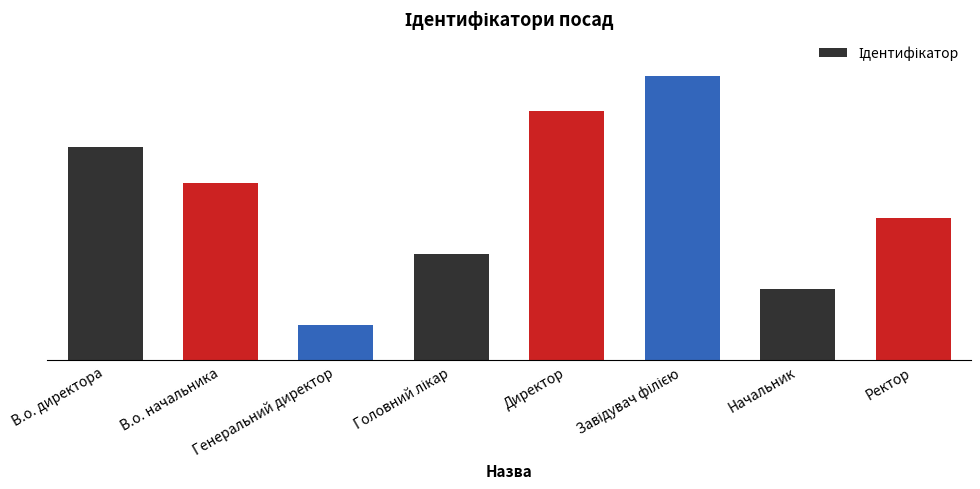

What is the maximum value shown in the chart?

8